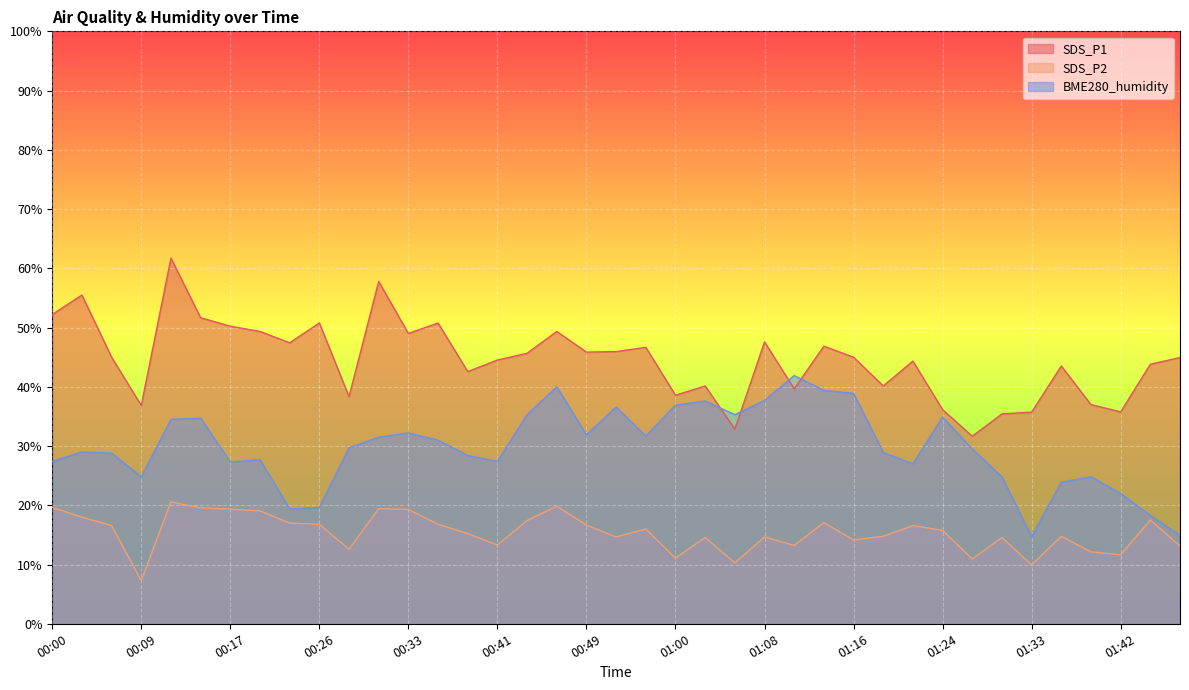

In BME280_humidity, how many points are higher than both neighbors (excluding endpoints)?

10